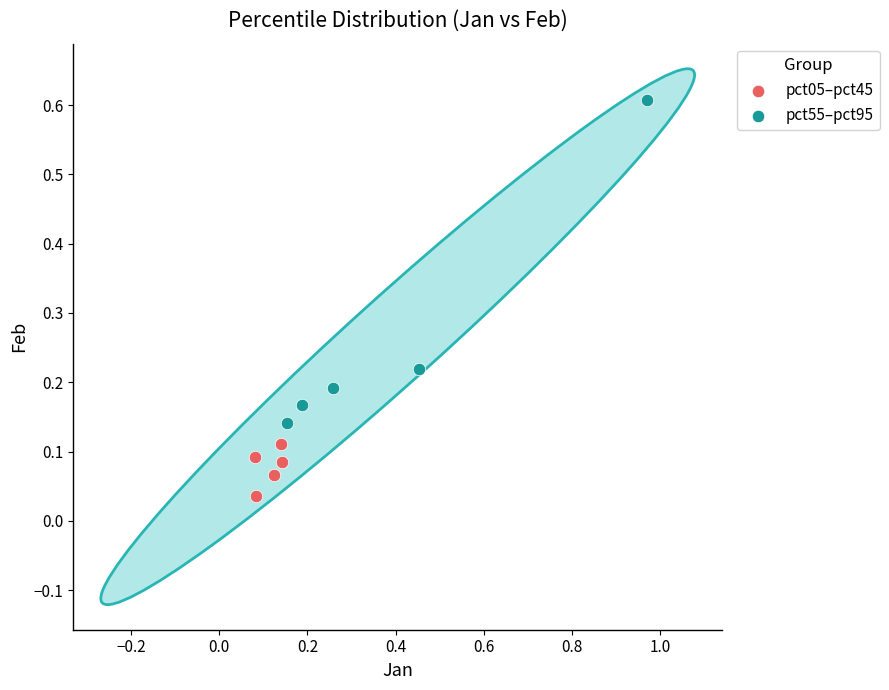

Which series reaches the maximum Y coordinate?

pct55–pct95